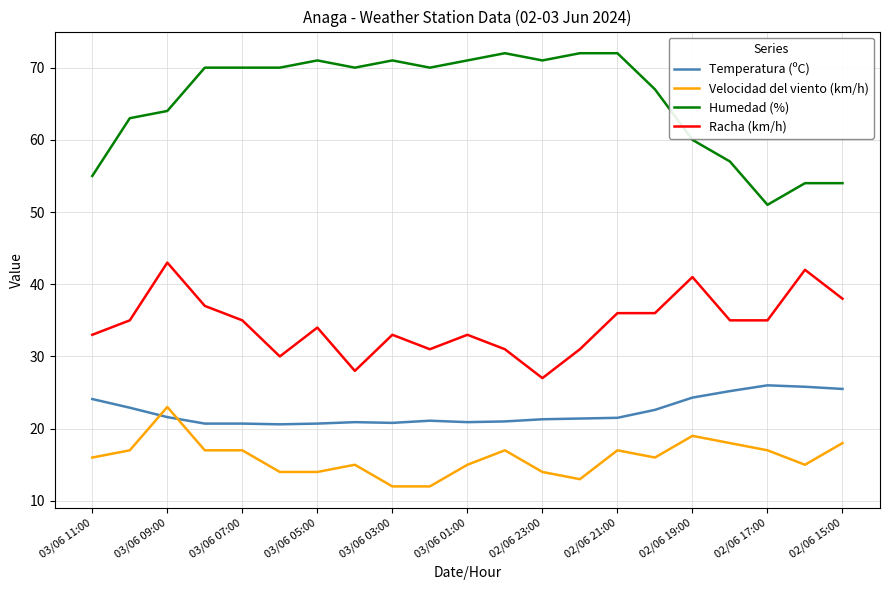

How many distinct data groups are displayed?

4